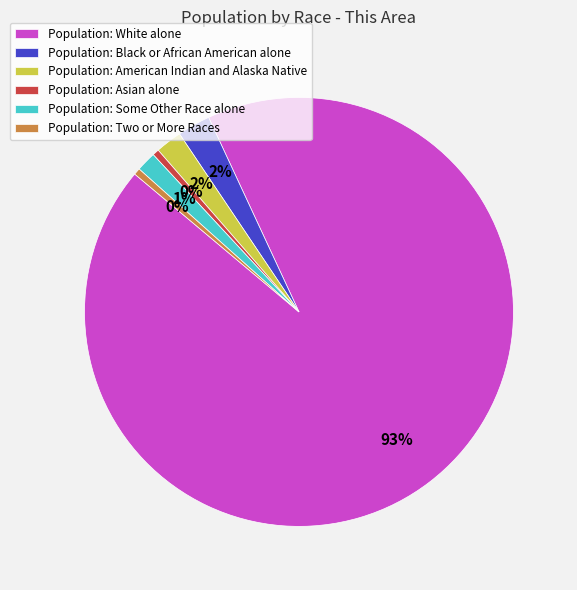

True or false: Population: White alone accounts for 93% of the total.

True